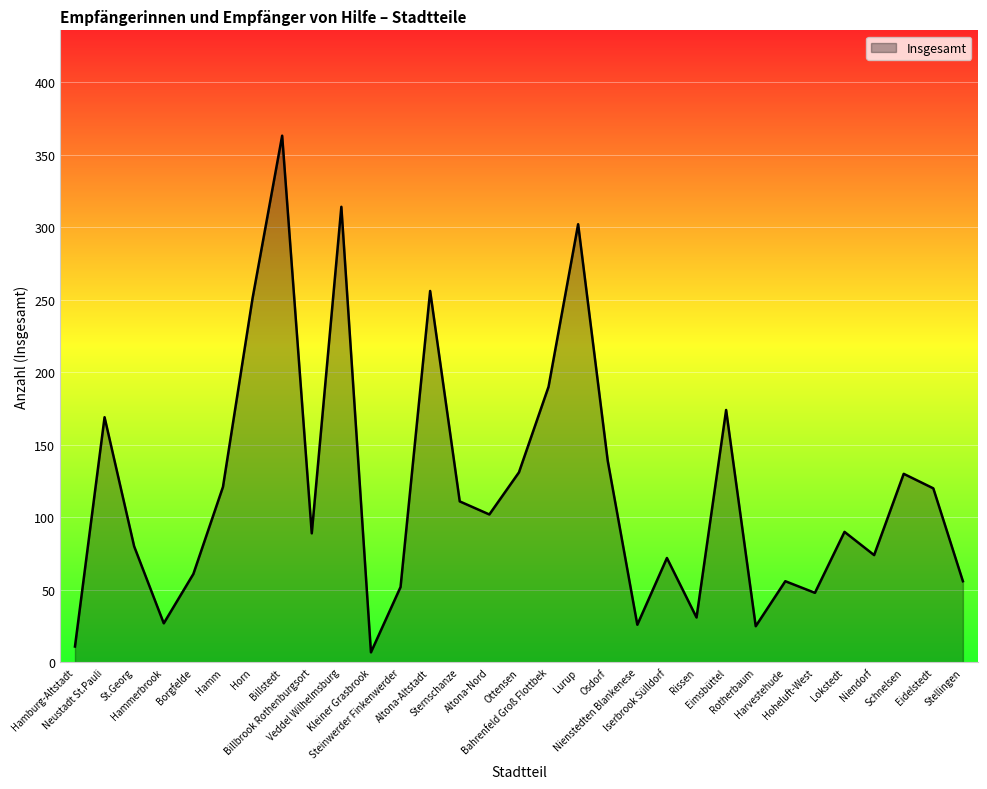

What is the difference between the maximum and minimum values?

356